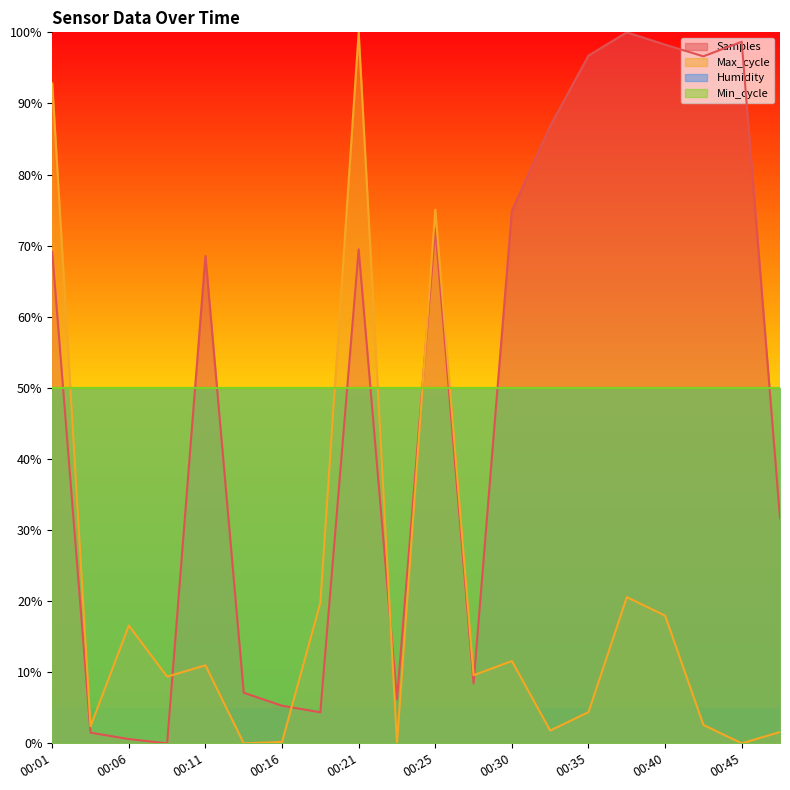

Reading left to right, transcribe all the data shown in this chart.

Samples: 0.7	0.0	0.0	0.0	0.7	0.1	0.1	0.0	0.7	0.1	0.7	0.1	0.7	0.9	1.0	1.0	1.0	1.0	1.0	0.3
Max_cycle: 0.9	0.0	0.2	0.1	0.1	0.0	0.0	0.2	1.0	0.0	0.8	0.1	0.1	0.0	0.0	0.2	0.2	0.0	0.0	0.0